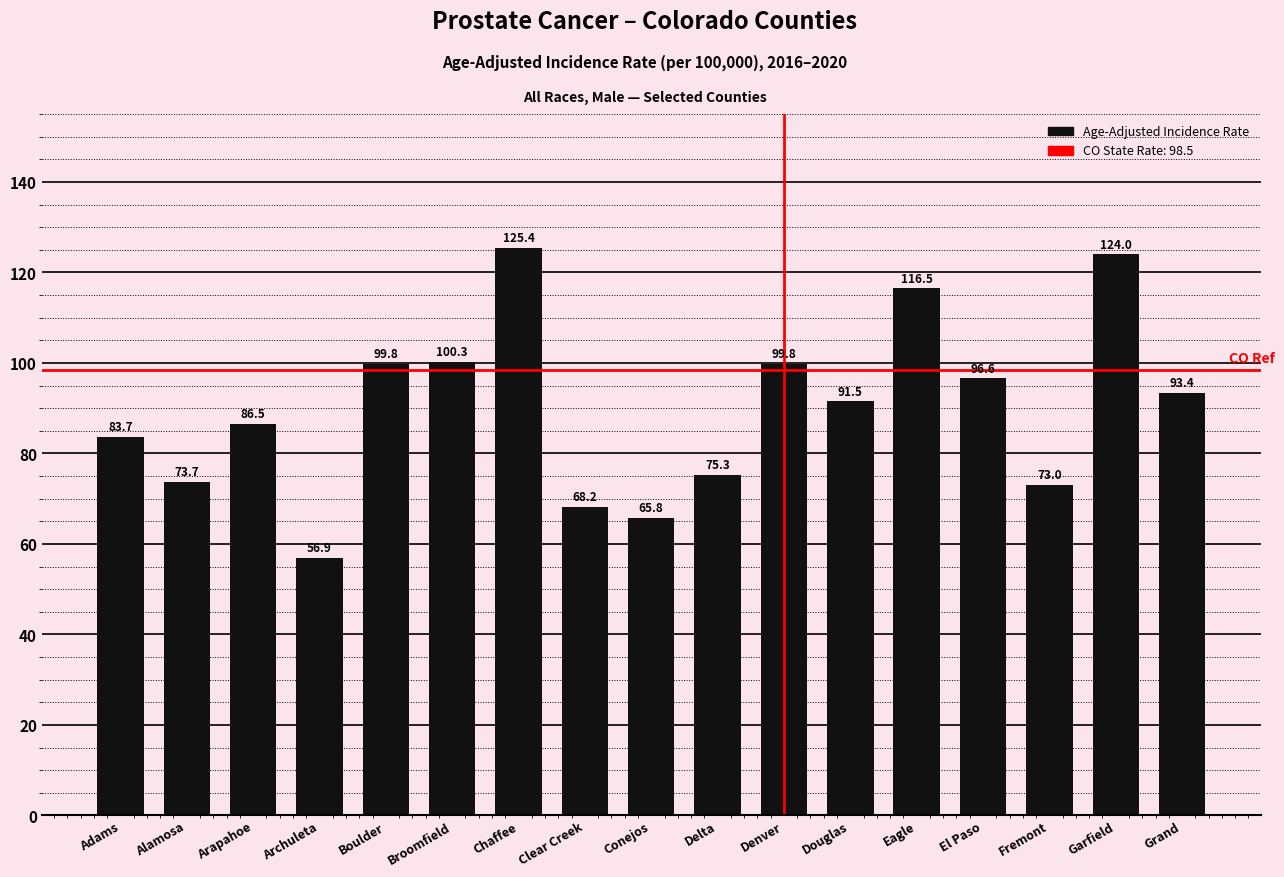

What is the value of the 5th bar from the left?

99.8